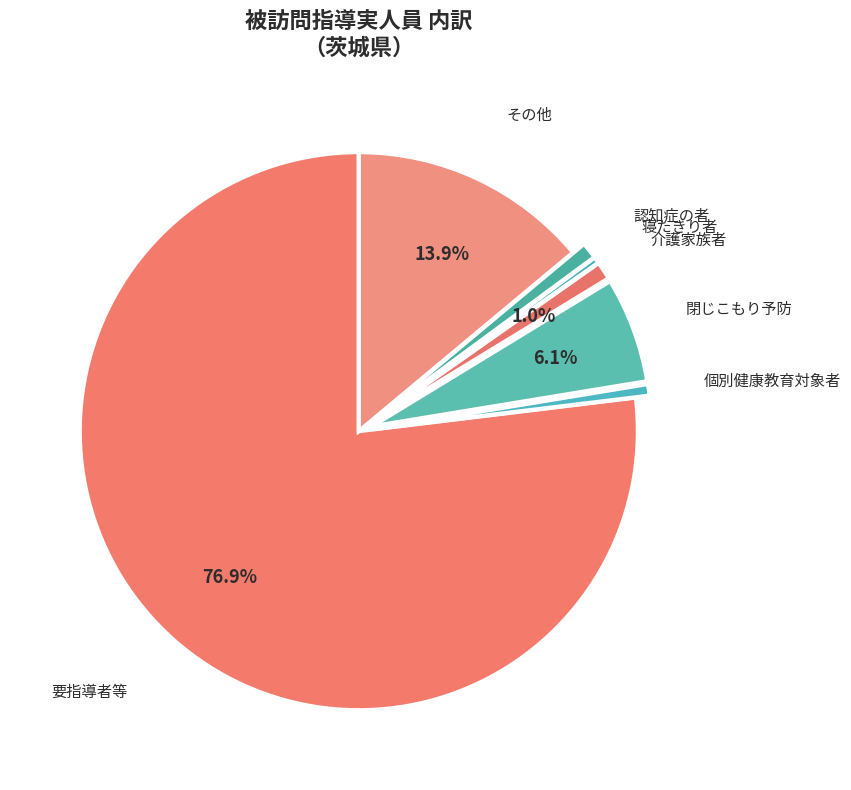

Approximately how many times larger is the value at 要指導者等 compared to 個別健康教育対象者?

115.6